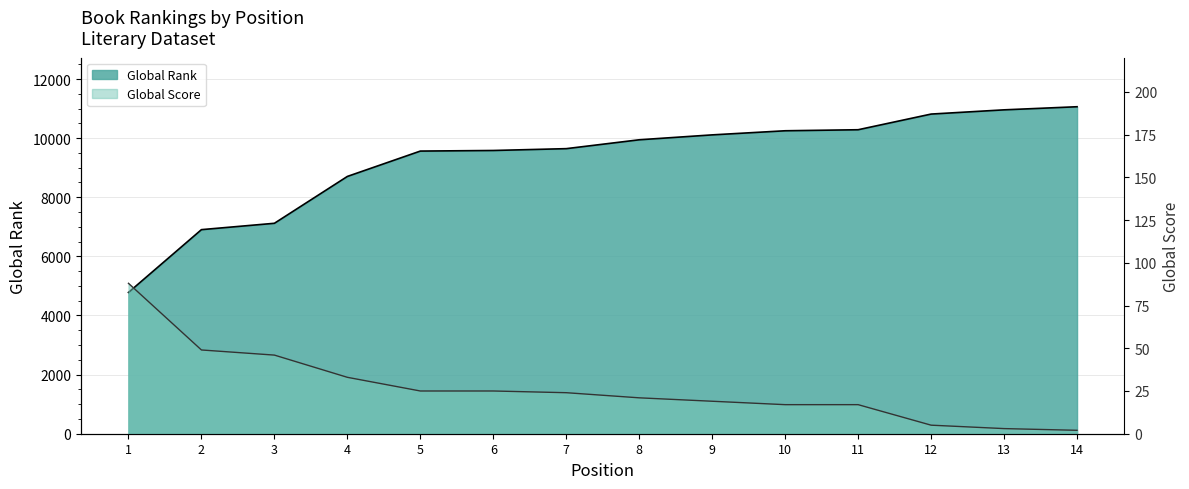

What is the highest value of the Global Score series?

88